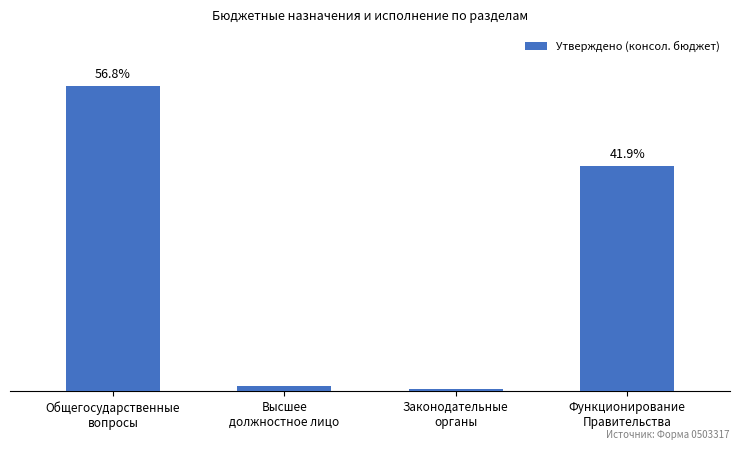

Reading left to right, extract all data points from this chart.

81206061.2	1402300.0	498000.0	59945174.9